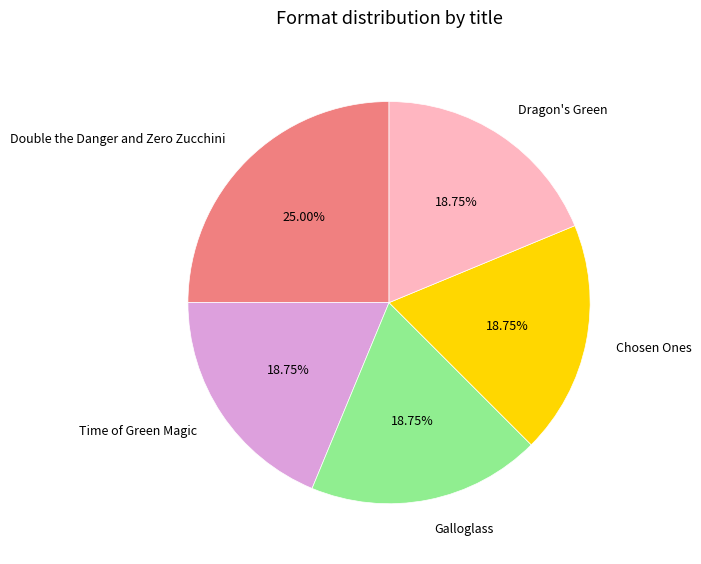

Is Time of Green Magic the majority of the pie?

No